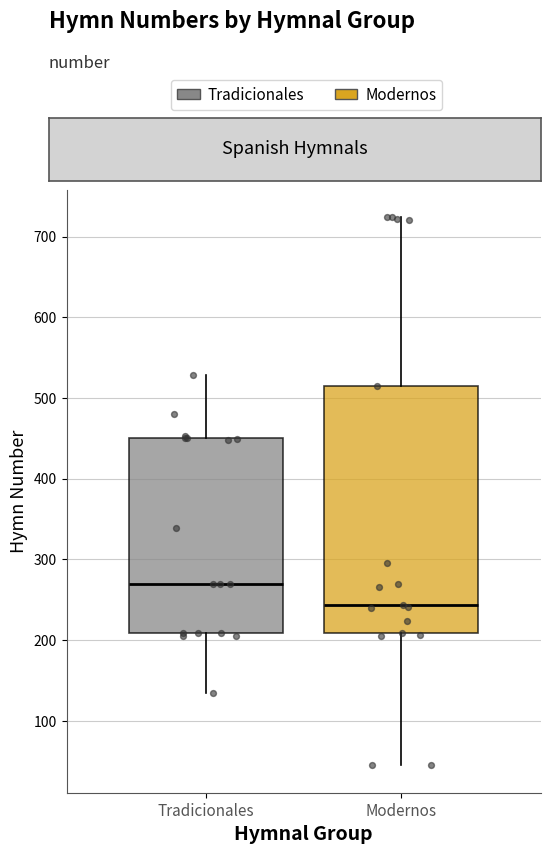

Reading left to right, read every box against the y-axis: the position of its median line, the range the box covers, and the ends of its whiskers. The values are not printed on the chart, so give them approximately, as read against the axis.

Tradicionales: median 270, box 210 to 450, whiskers 140 to 530
Modernos: median 240, box 210 to 520, whiskers 50 to 720